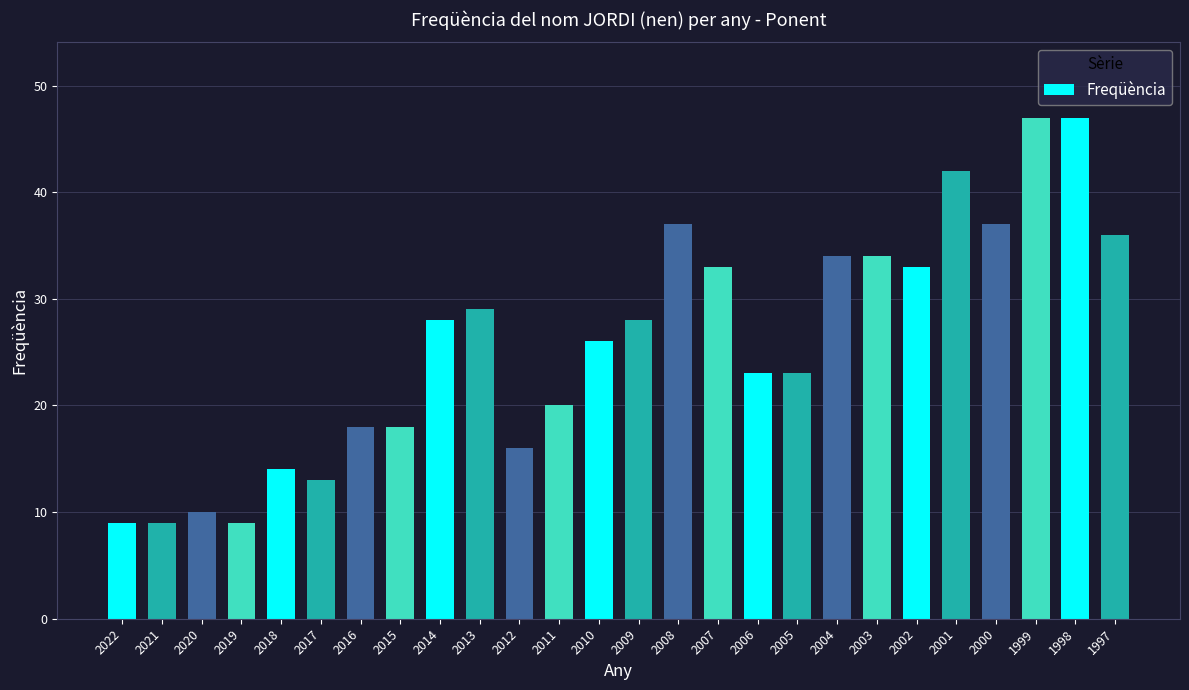

How many data points are less than 28?

13